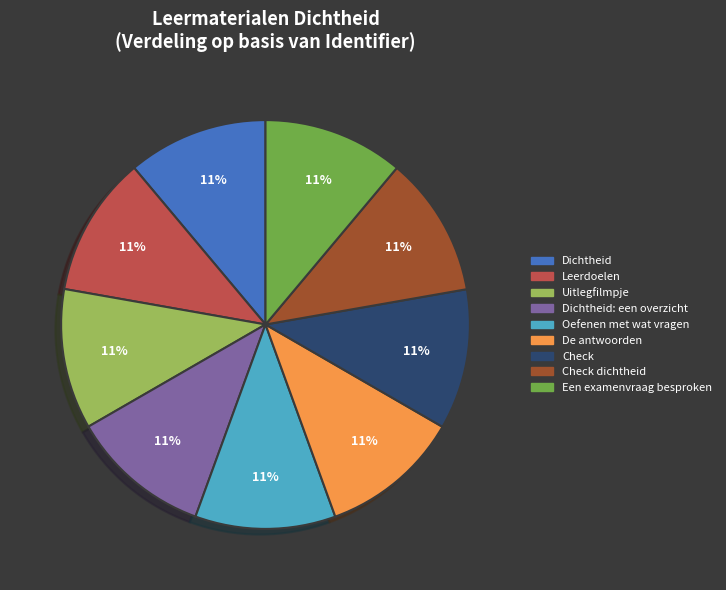

Do Leerdoelen and Check dichtheid together represent more than half of the pie?

No